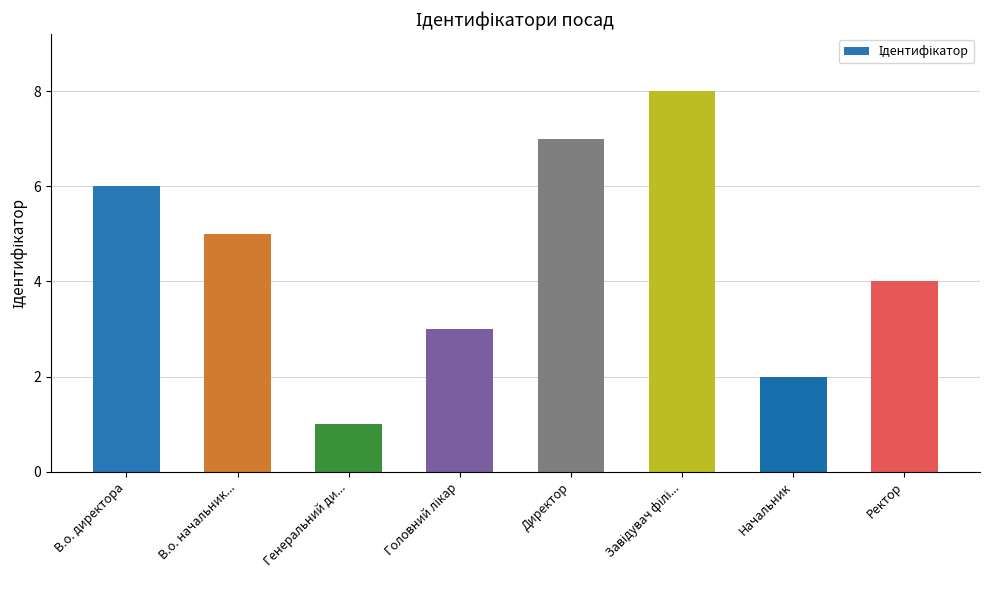

Approximately how many times larger is the value at Генеральний ди... compared to Директор?

0.1